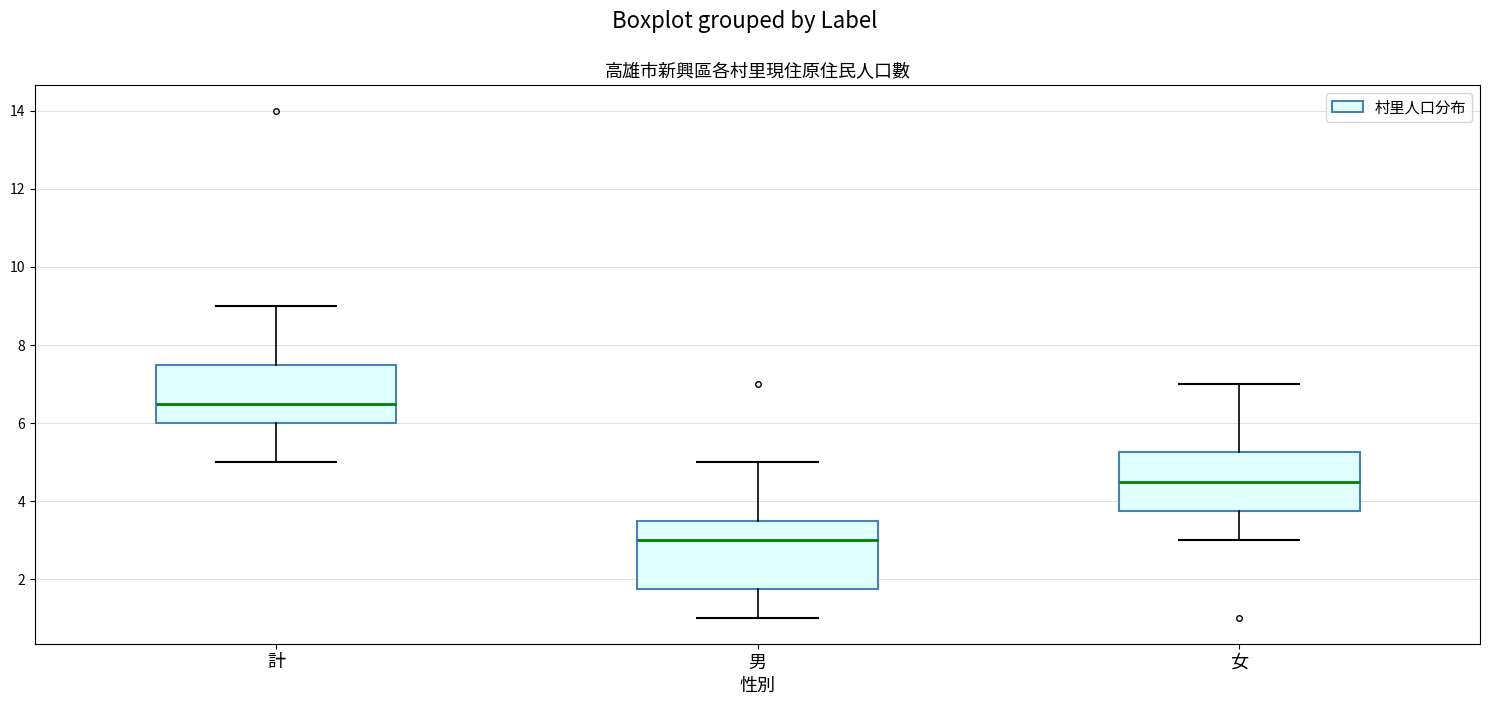

Which box's median line is the highest?

計